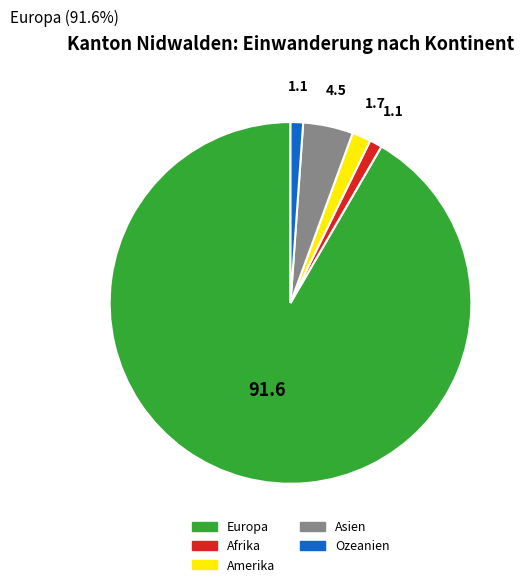

Approximately how many times larger is the value at Amerika compared to Afrika?

1.5